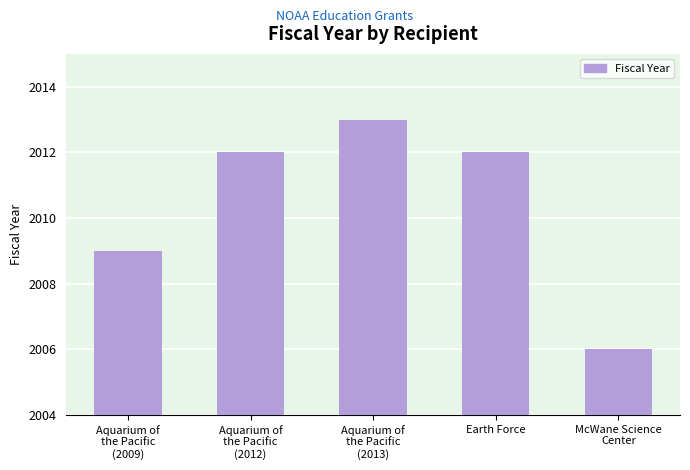

How many values are between 2009 and 2012?

3